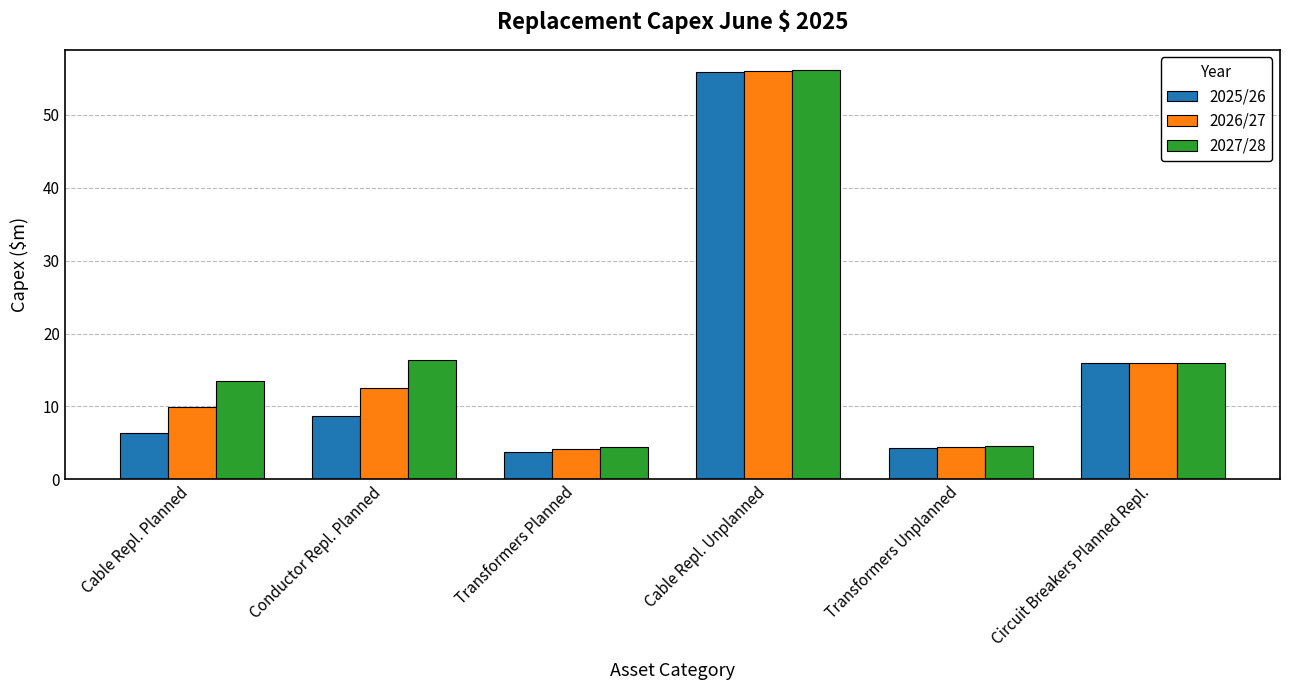

Between Cable Repl. Planned and Cable Repl. Unplanned, which series saw the biggest shift?

2025/26